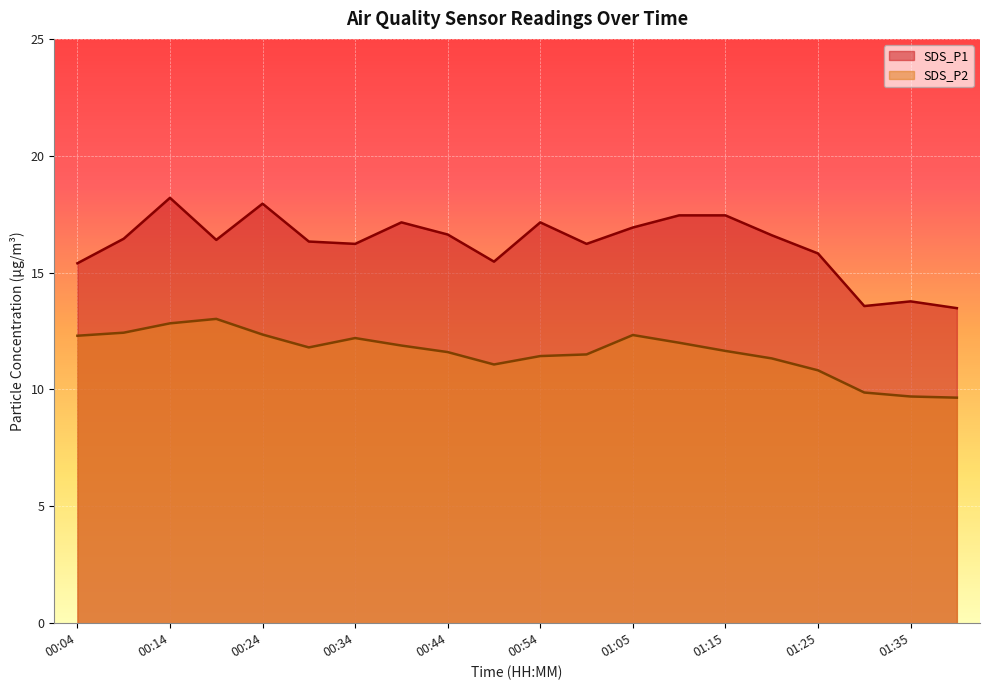

True or false: SDS_P2 has more than 1 points higher than both neighbors.

True